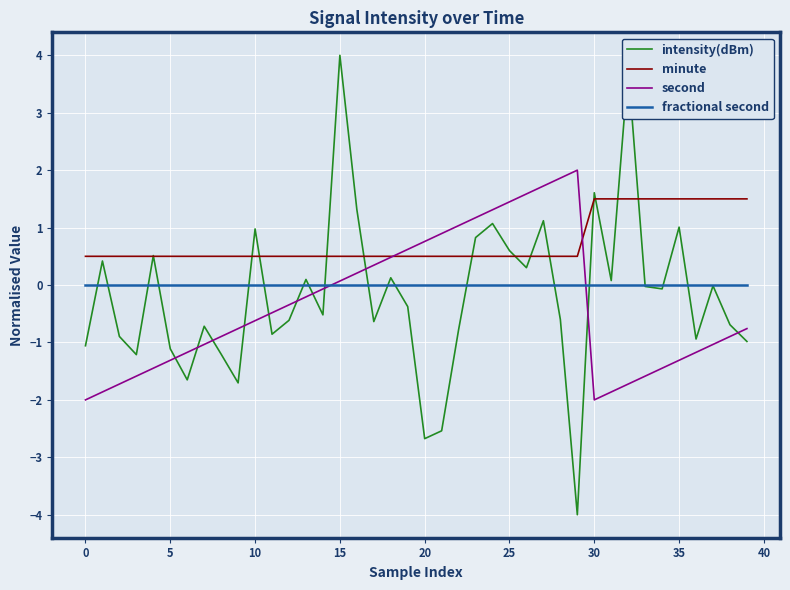

What is the sum of all intensity(dBm) values?

-8.0